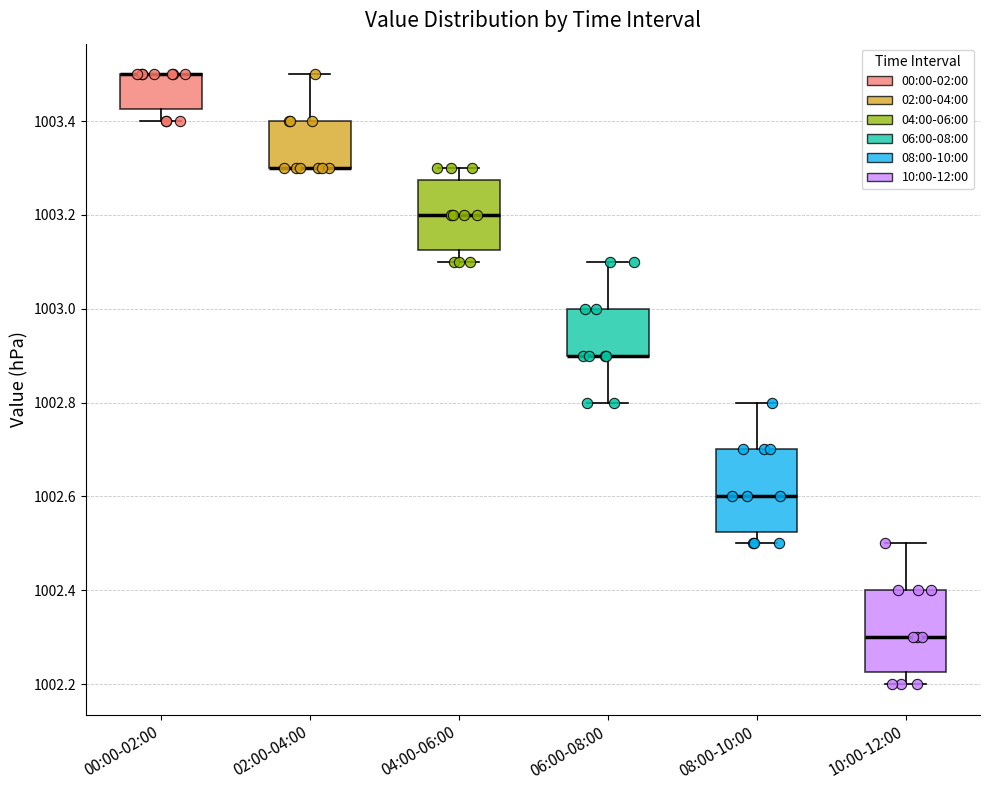

Reading left to right, read every box against the y-axis: the position of its median line, the range the box covers, and the ends of its whiskers. The values are not printed on the chart, so give them approximately, as read against the axis.

00:00-02:00: median 1003.50 (drawn on the box's upper edge), box 1003.42 to 1003.50, whiskers 1003.40 to 1003.50
02:00-04:00: median 1003.30 (drawn on the box's lower edge), box 1003.30 to 1003.40, whiskers 1003.30 to 1003.50
04:00-06:00: median 1003.20, box 1003.12 to 1003.28, whiskers 1003.10 to 1003.30
06:00-08:00: median 1002.90 (drawn on the box's lower edge), box 1002.90 to 1003.00, whiskers 1002.80 to 1003.10
08:00-10:00: median 1002.60, box 1002.52 to 1002.70, whiskers 1002.50 to 1002.80
10:00-12:00: median 1002.30, box 1002.22 to 1002.40, whiskers 1002.20 to 1002.50